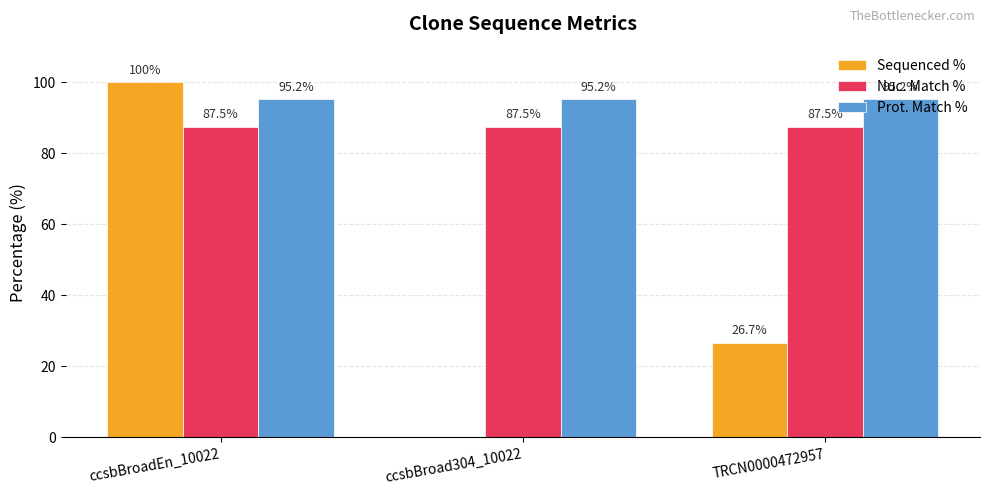

Reading right to left, transcribe all the data shown in this chart.

Sequenced %: TRCN0000472957=26.7	ccsbBroad304_10022=0.0	ccsbBroadEn_10022=100.0
Nuc. Match %: TRCN0000472957=87.5	ccsbBroad304_10022=87.5	ccsbBroadEn_10022=87.5
Prot. Match %: TRCN0000472957=95.2	ccsbBroad304_10022=95.2	ccsbBroadEn_10022=95.2